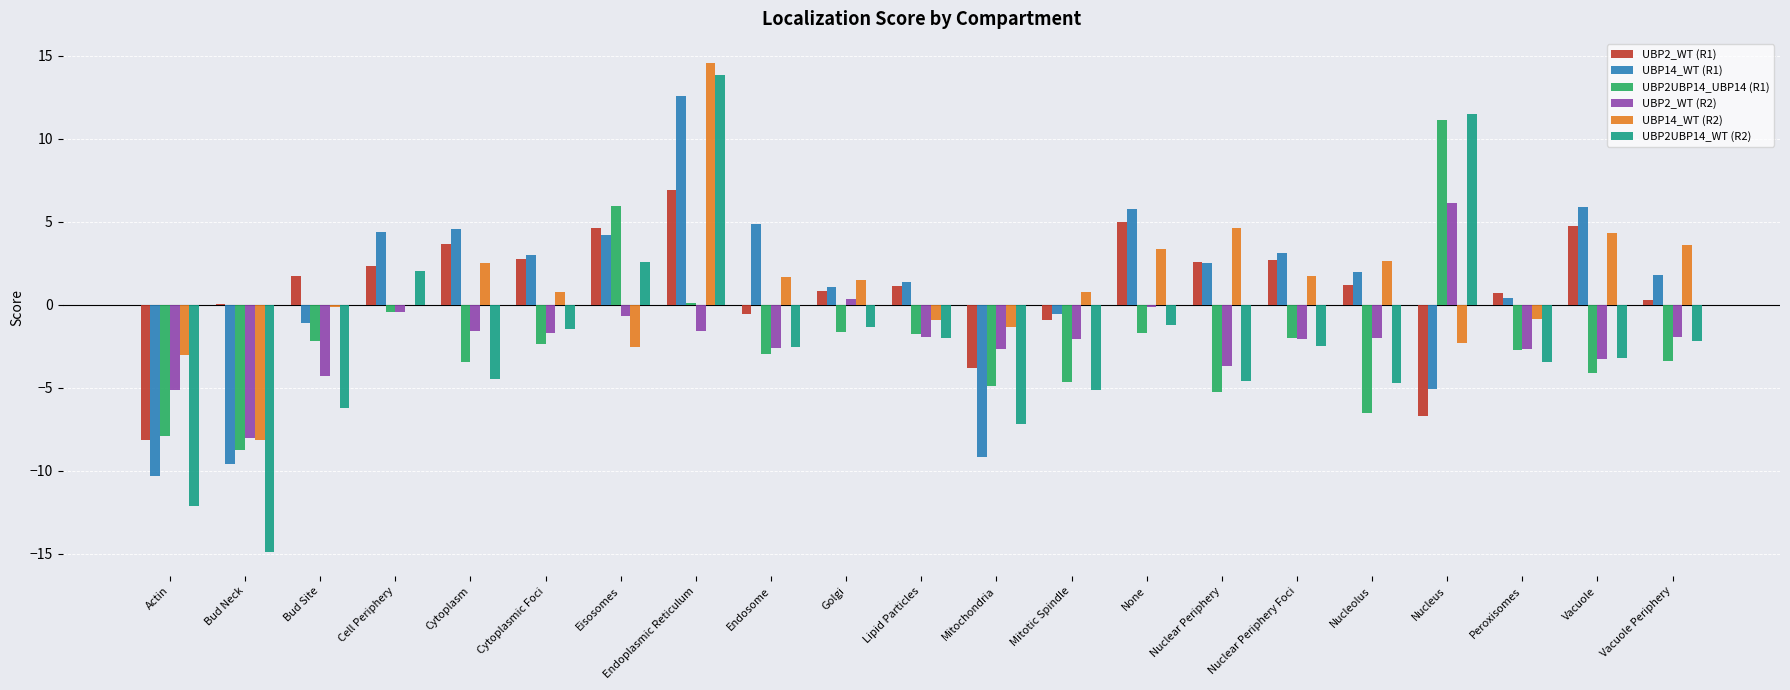

Which series has the largest range (max minus min)?

UBP2UBP14_WT (R2)